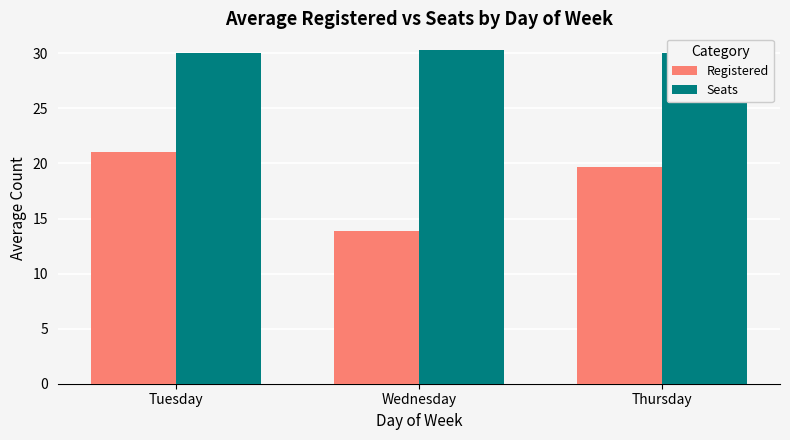

What is the value of the Seats bar at the 1st from the left?

30.0